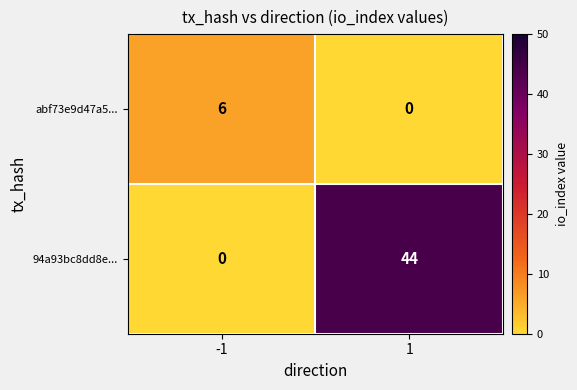

Which series has the largest range (max minus min)?

94a93bc8dd8e...